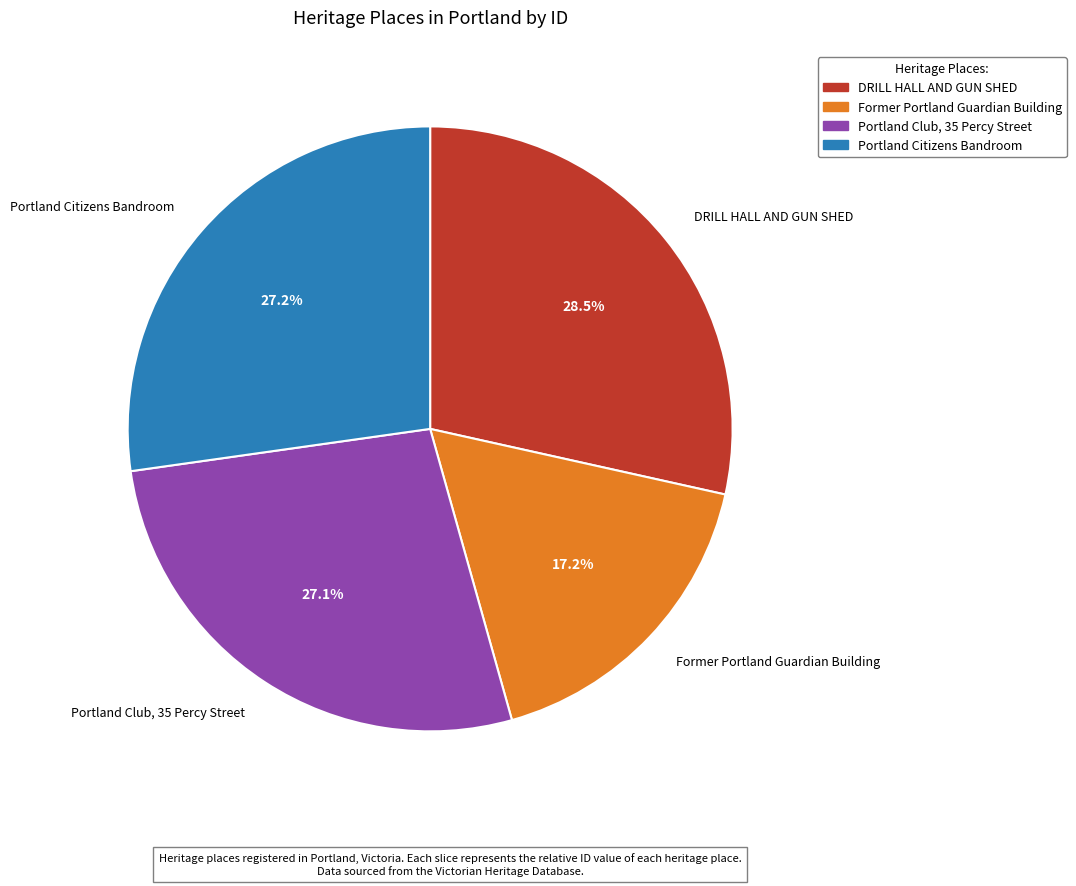

What is the smallest slice in the pie chart?

Former Portland Guardian Building